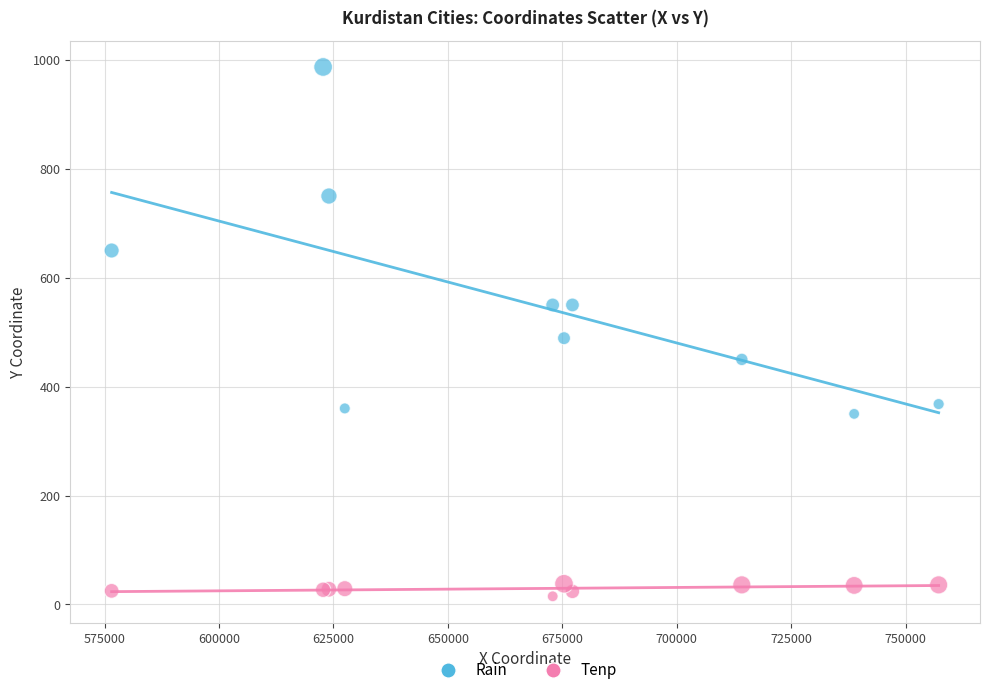

Across all series, what Y value is closest to 501?

489